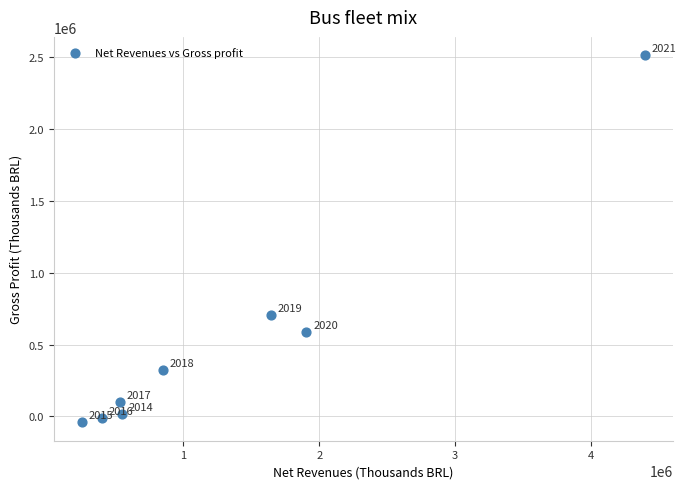

What Y value in the scatter plot is closest to 1235609?

703967.0